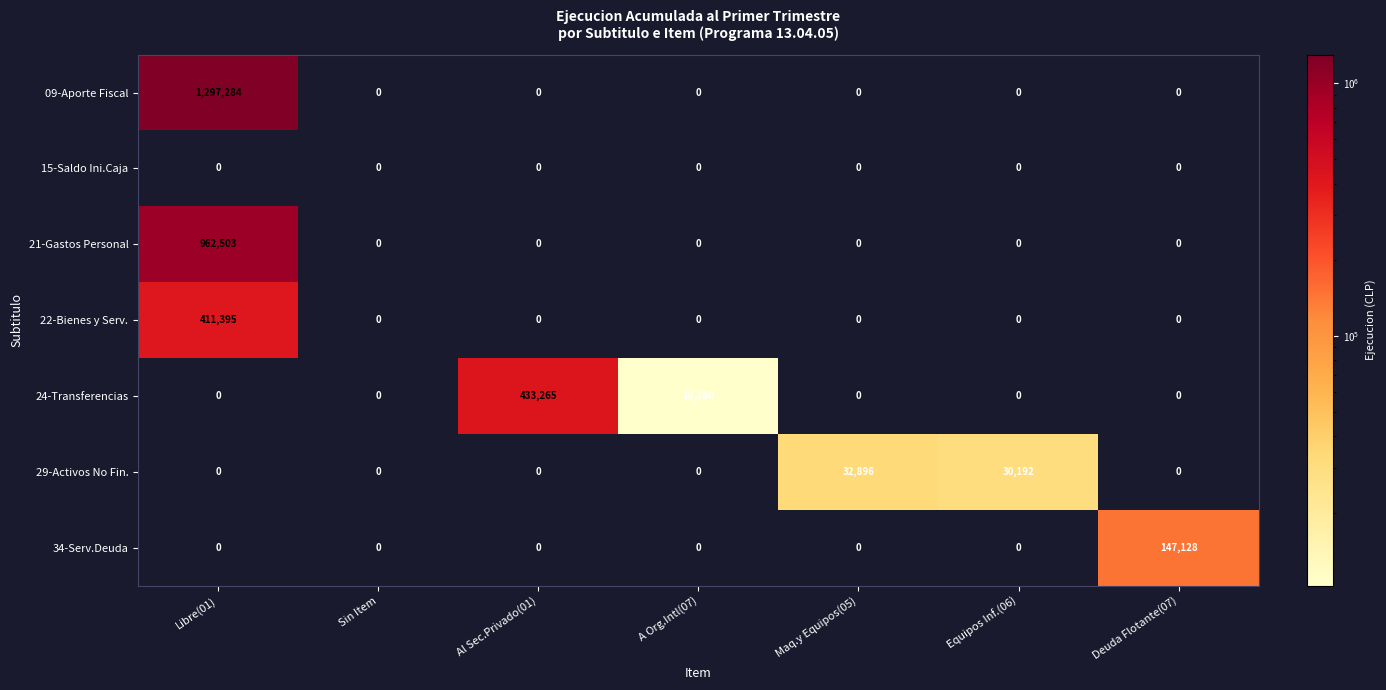

What is the difference between the maximum and minimum values in the 29-Activos No Fin. series?

32896